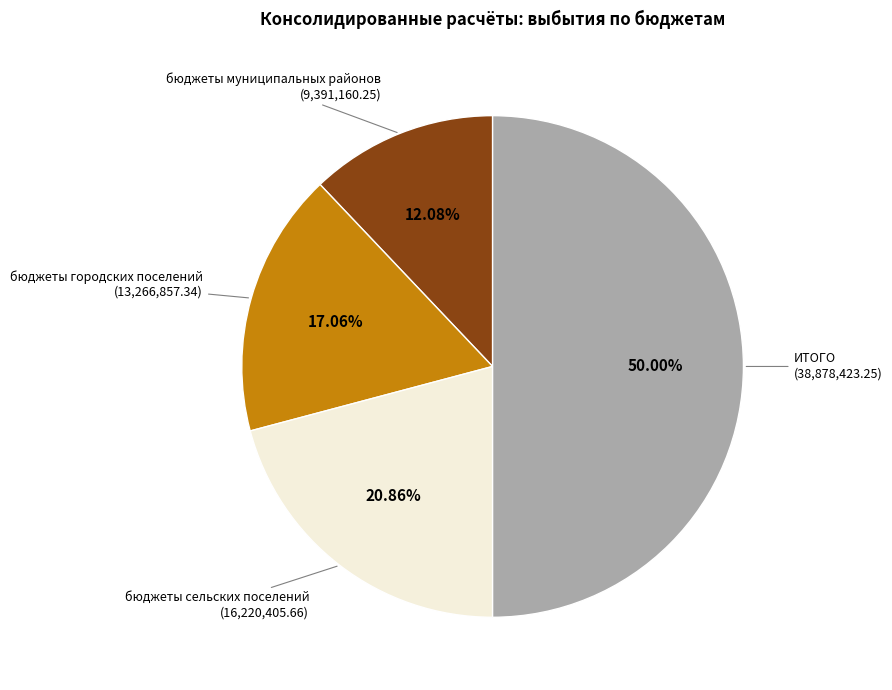

Does бюджеты муниципальных районов represent more than half of the total?

No